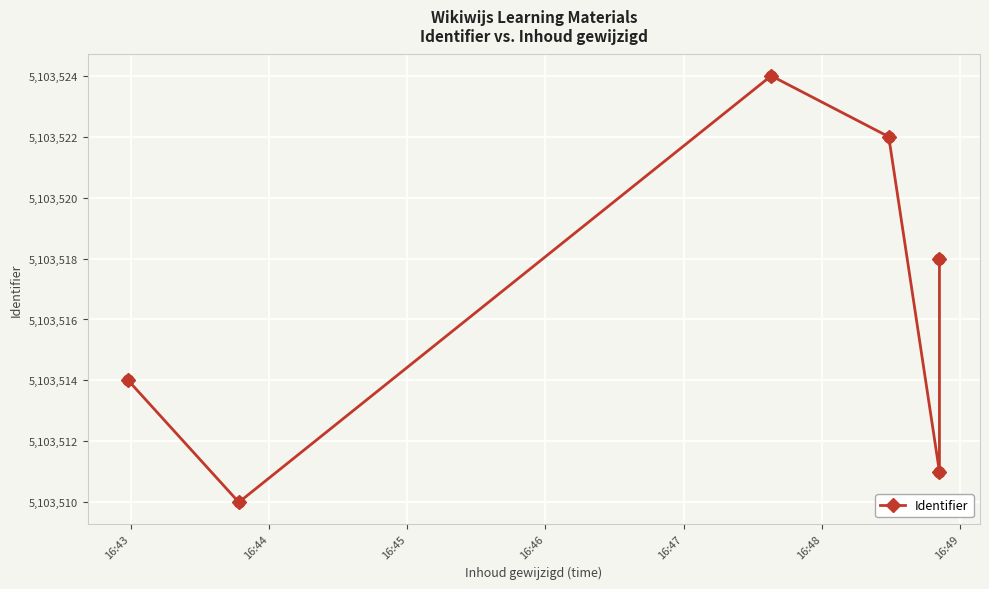

Approximately how many times larger is the value at 16:47 compared to 16:46?

1.0